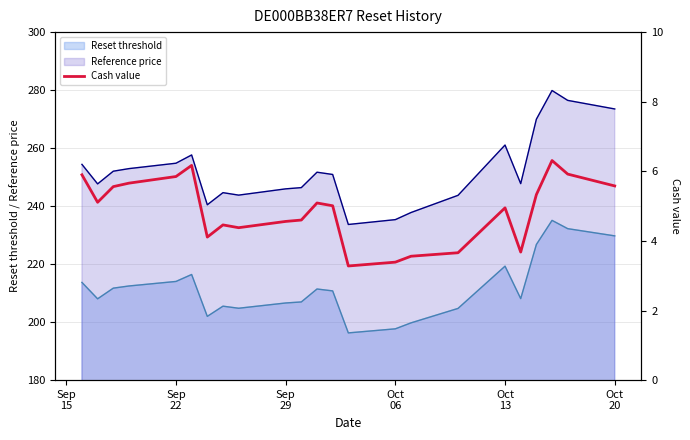

True or false: Reset threshold and Reference price cross at least once.

False